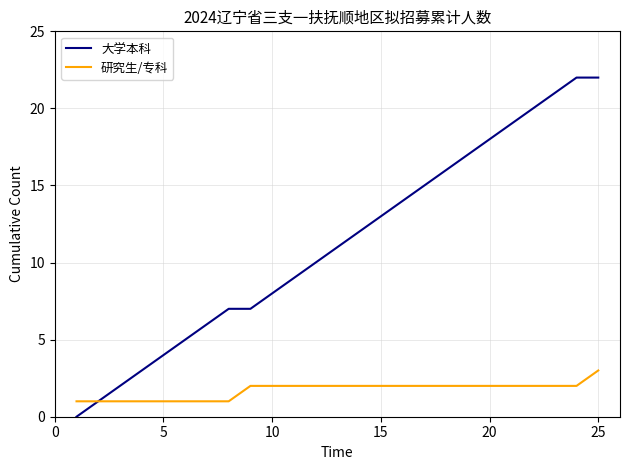

Rank the series by their maximum value, from highest to lowest.

大学本科, 研究生/专科